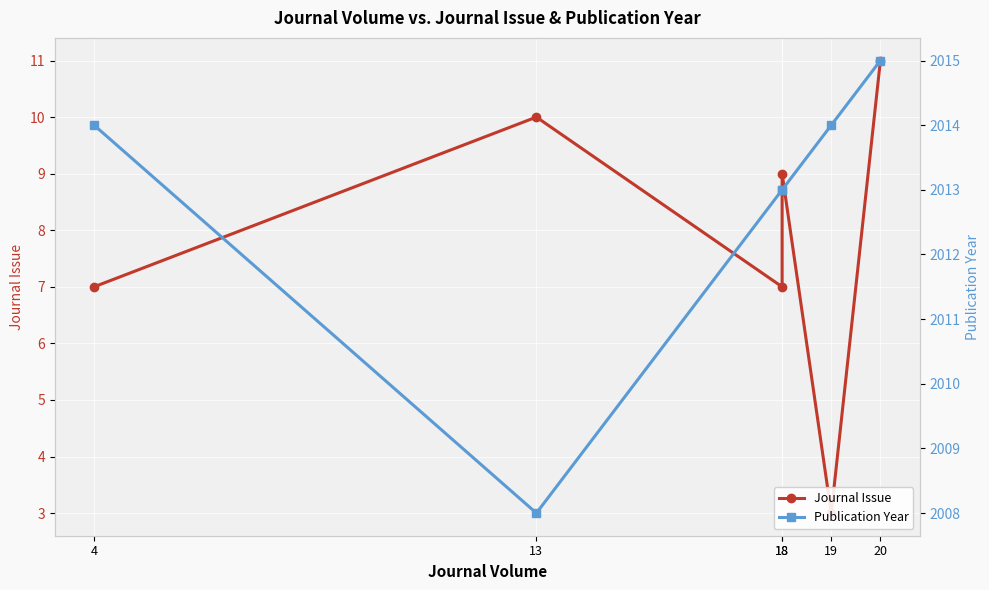

What is the difference between the maximum and minimum values in the Journal Issue series?

8